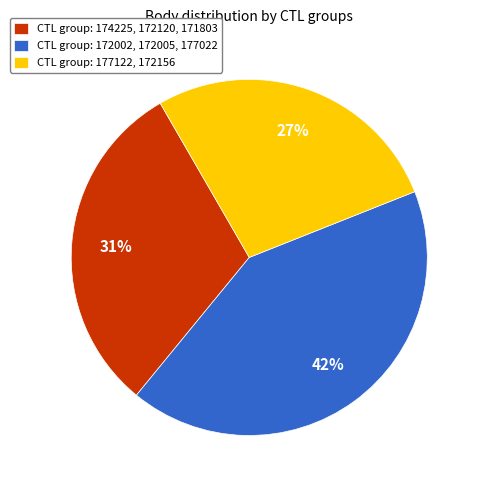

To the nearest percent, what is the average slice percentage?

33%